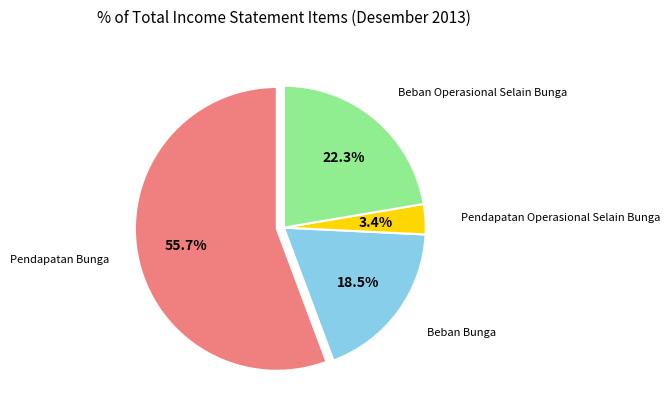

Is there a majority slice in this chart?

Yes